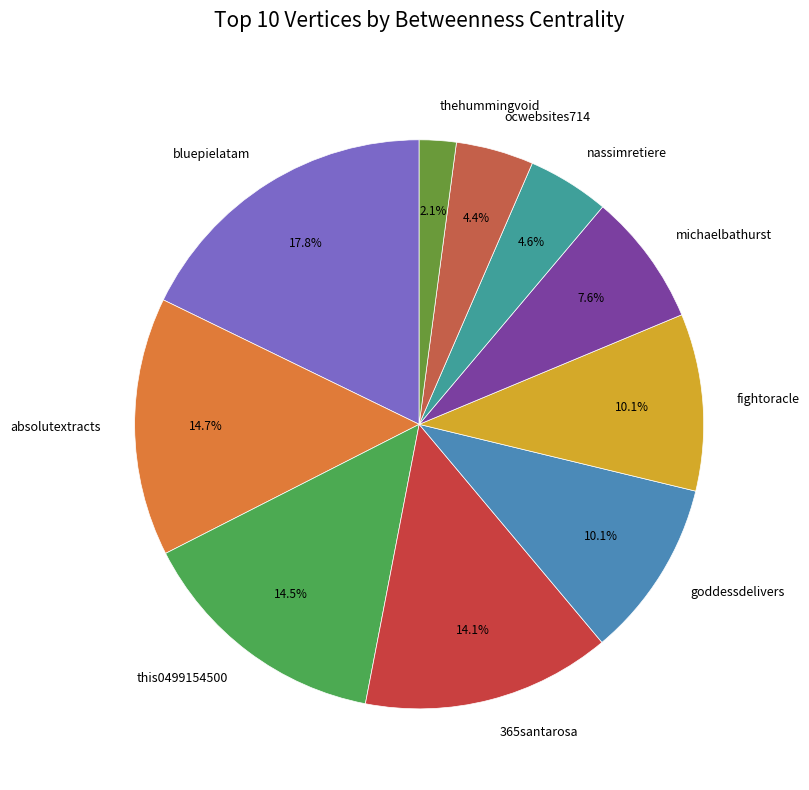

True or false: ocwebsites714 accounts for 4% of the total.

True